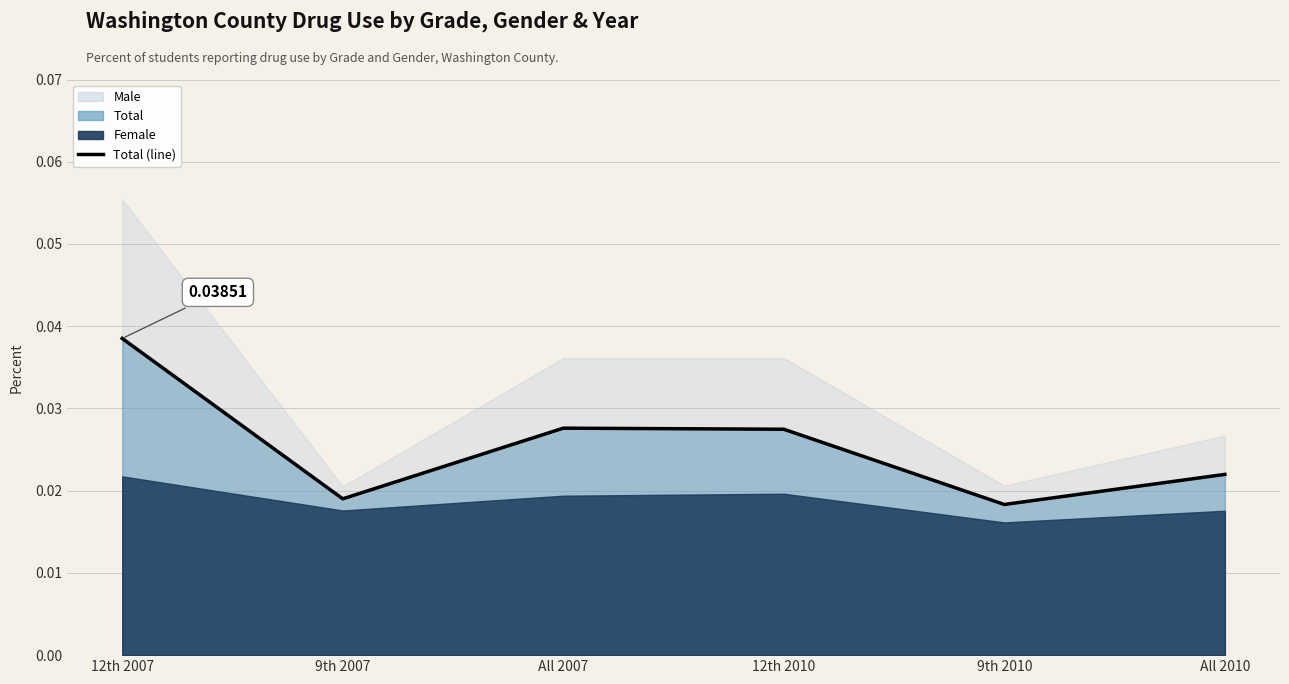

Between 9th 2010 and 12th 2010, which is larger?

12th 2010